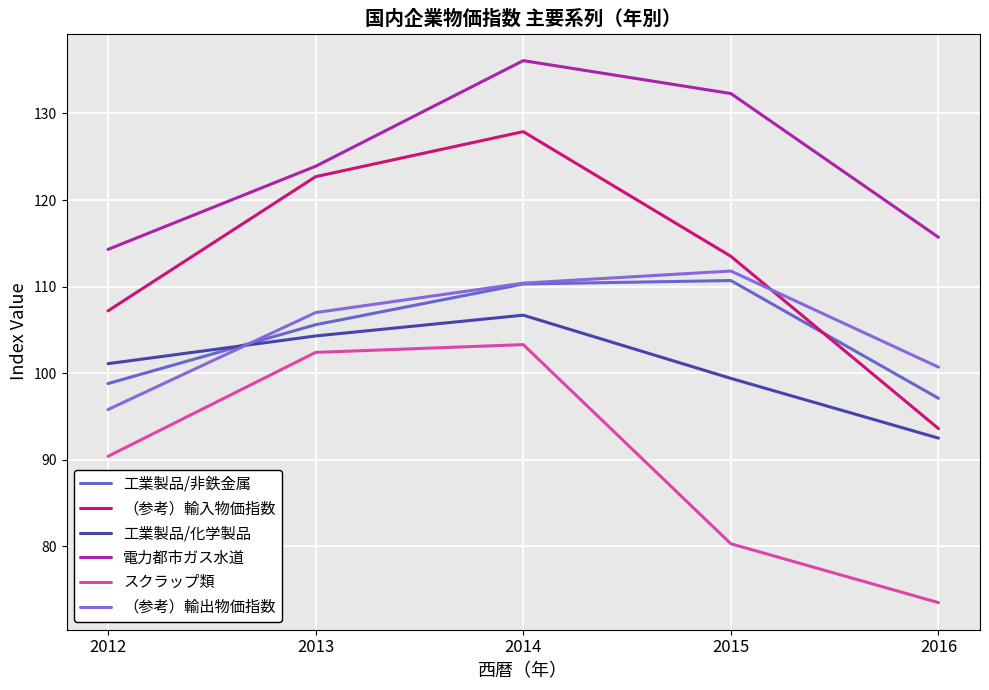

What are all the series names shown in the legend?

工業製品/非鉄金属, （参考）輸入物価指数, 工業製品/化学製品, 電力都市ガス水道, スクラップ類, （参考）輸出物価指数